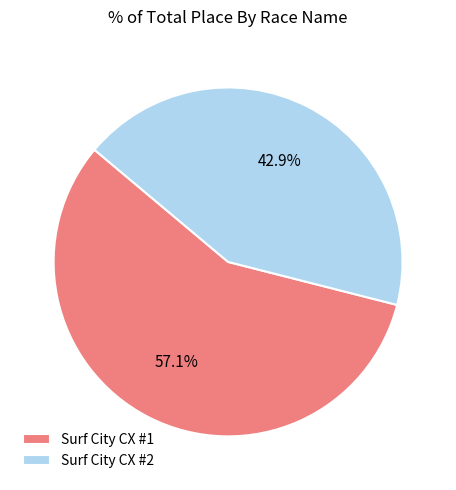

True or false: Surf City CX #2 accounts for 43% of the total.

True